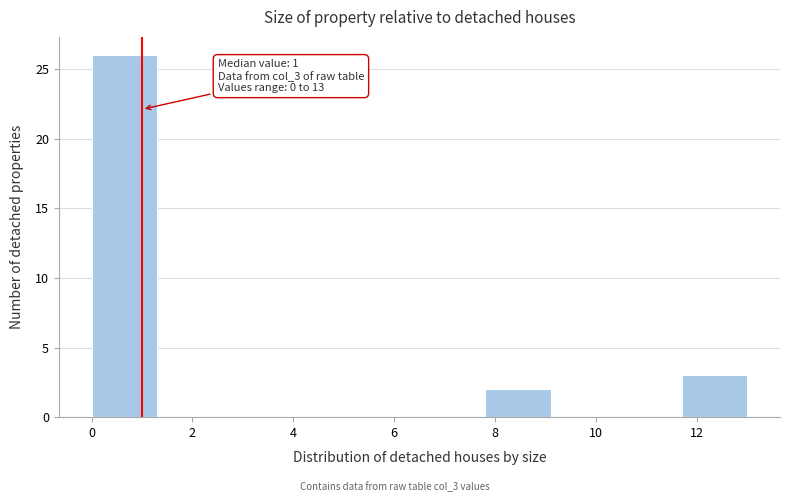

Over which range of the x-axis is the bar tallest?

0.0 to 1.3